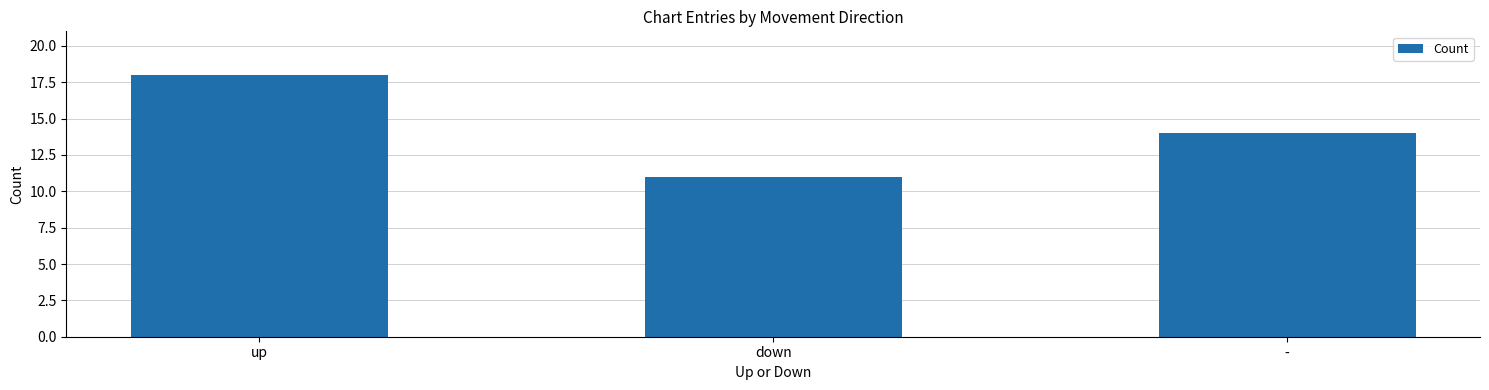

Which has a higher value, up or -?

up